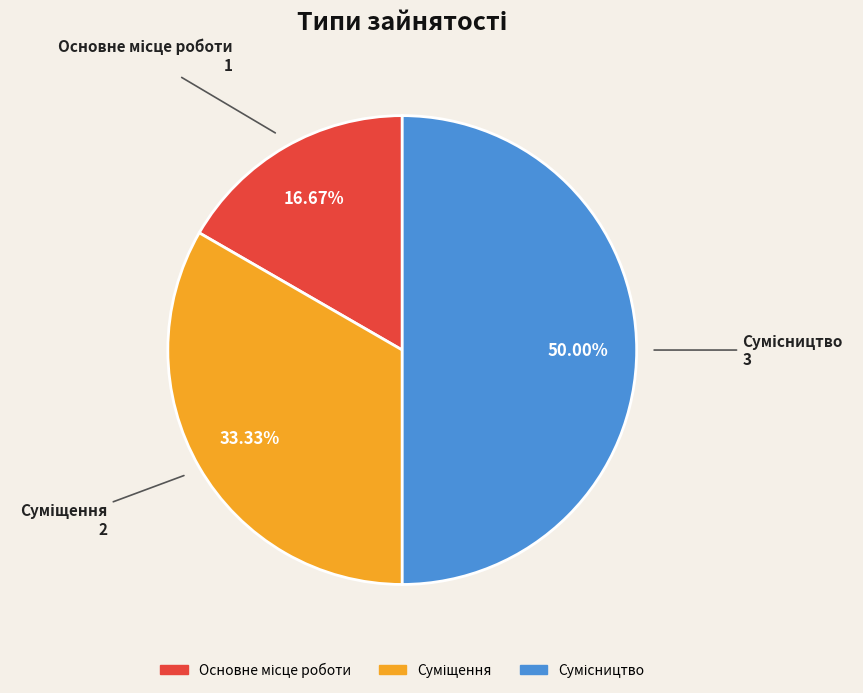

Does Суміщення represent more than half of the total?

No